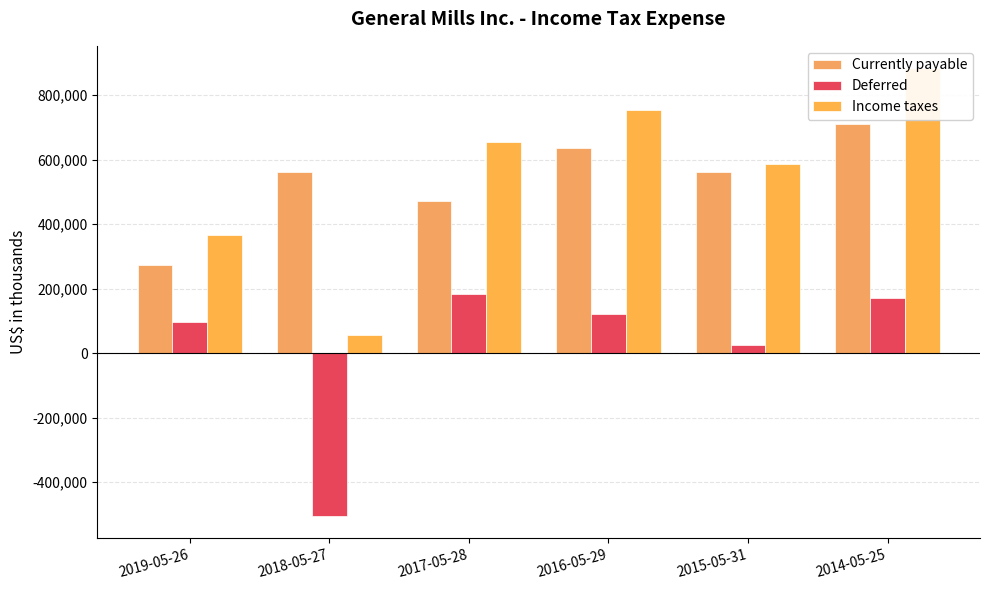

Which series has the largest range (max minus min)?

Income taxes